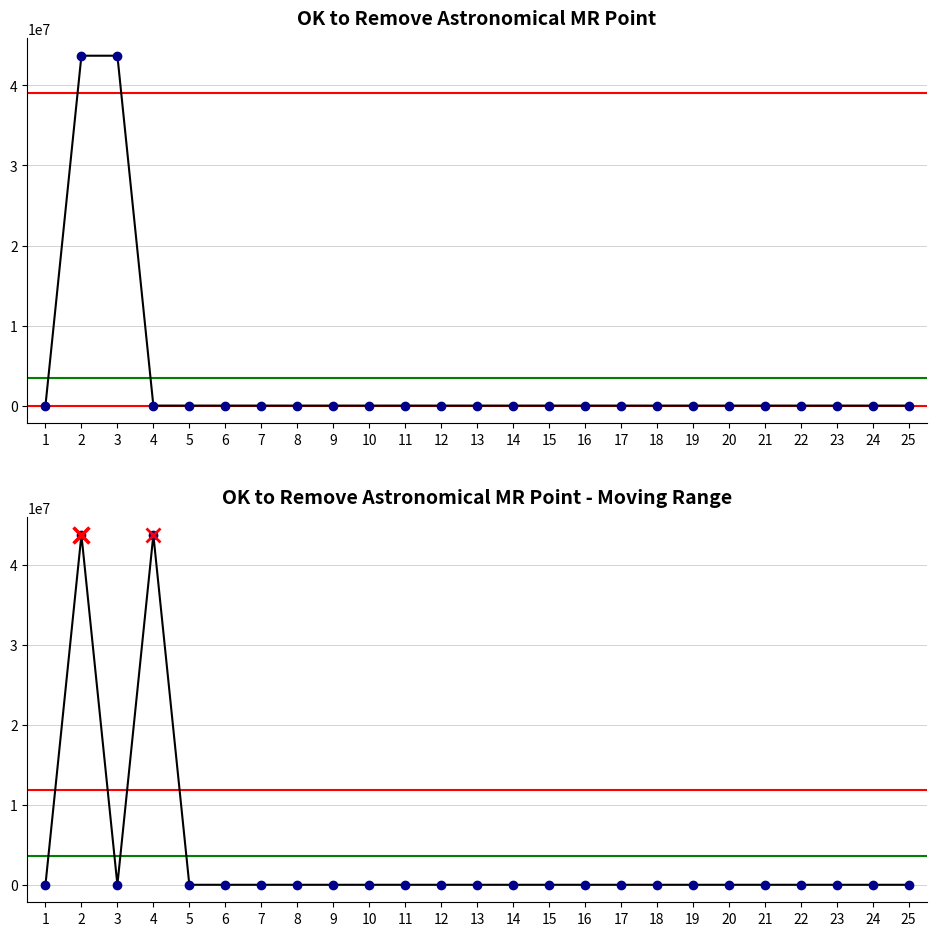

How many distinct data groups are displayed?

2